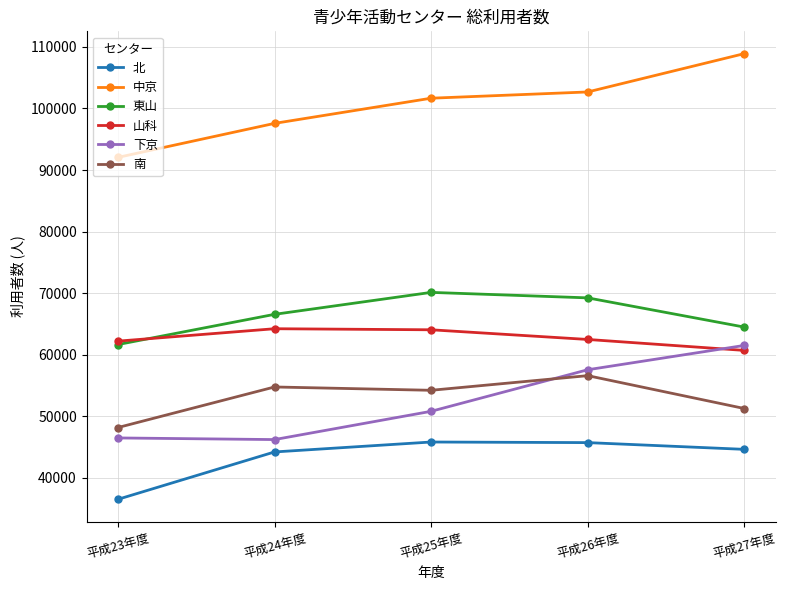

What is the sum of the 北 values at 平成25年度 and 平成26年度?

91499